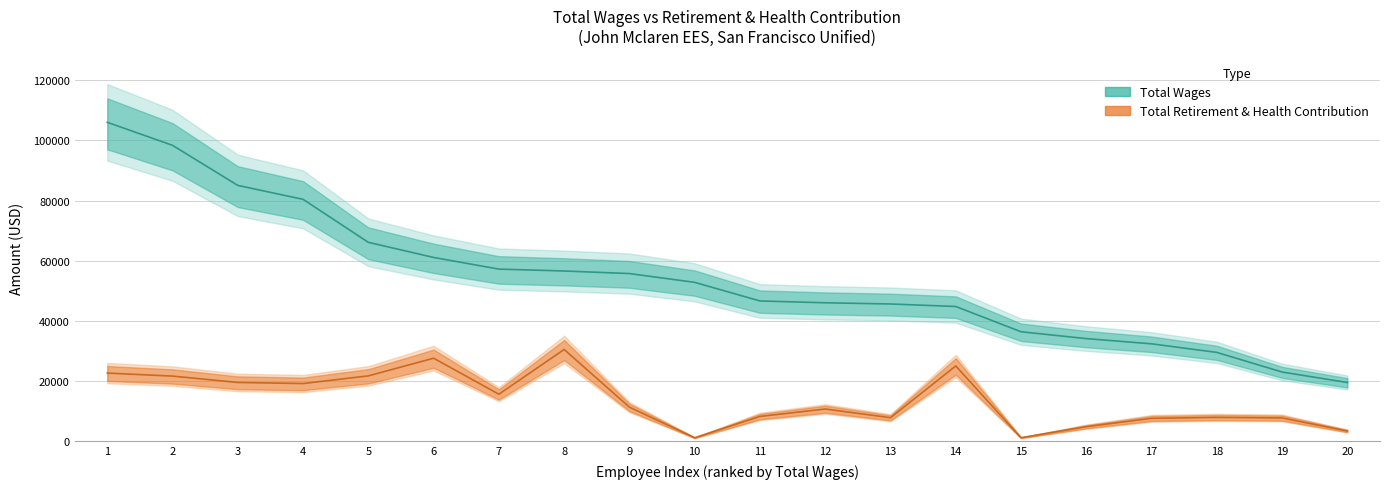

What is the total value across all series at 12?

56655